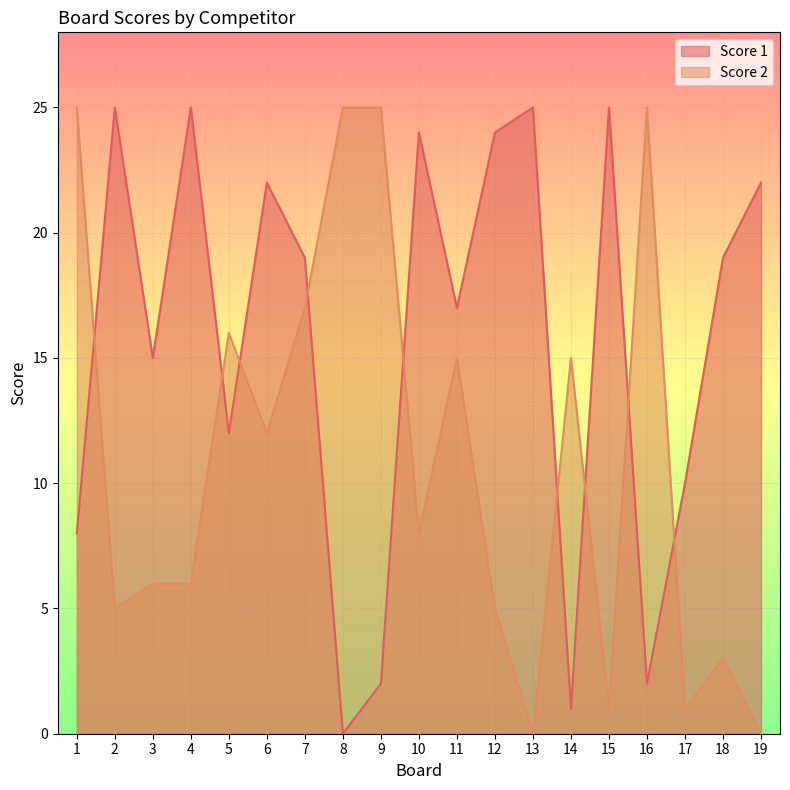

What is the value of the Score 1 point at the 6th from the left?

22